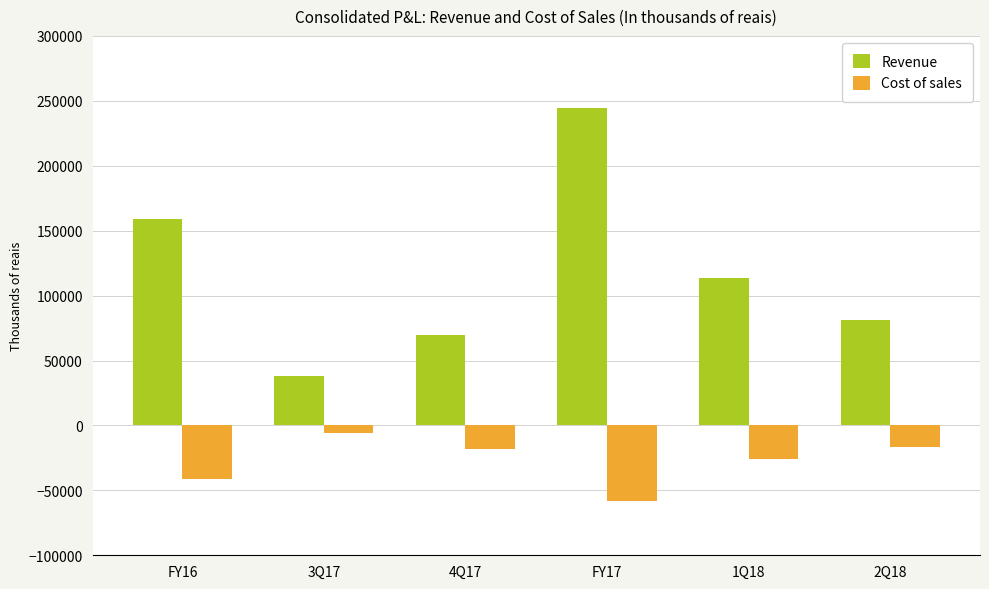

What are all the series names shown in the legend?

Revenue, Cost of sales